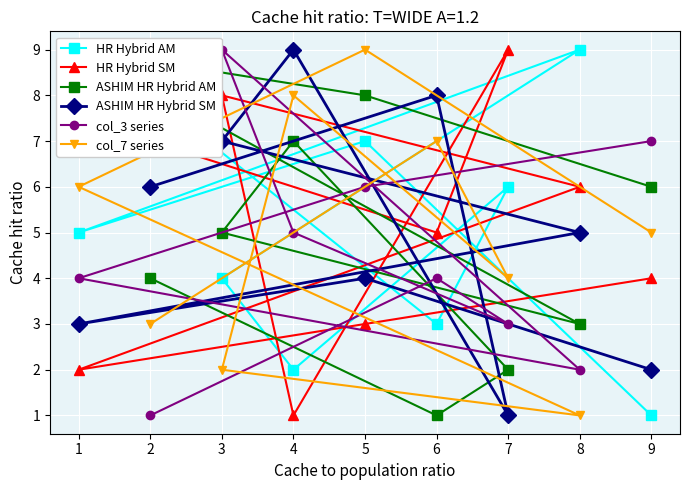

The value of ASHIM HR Hybrid SM at 1 is 5. True or false?

False